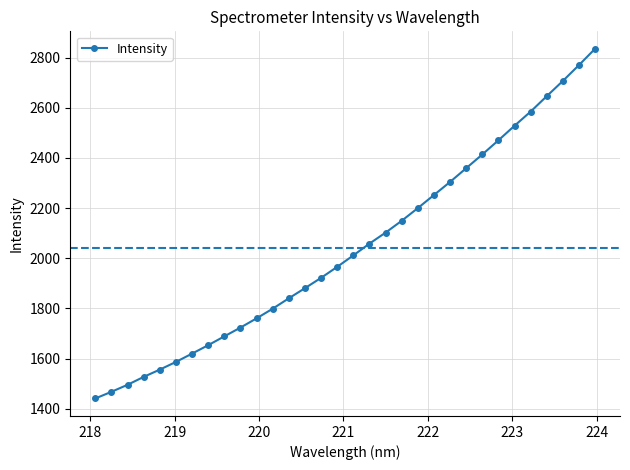

What is the value of the 27th point from the left?

2527.8